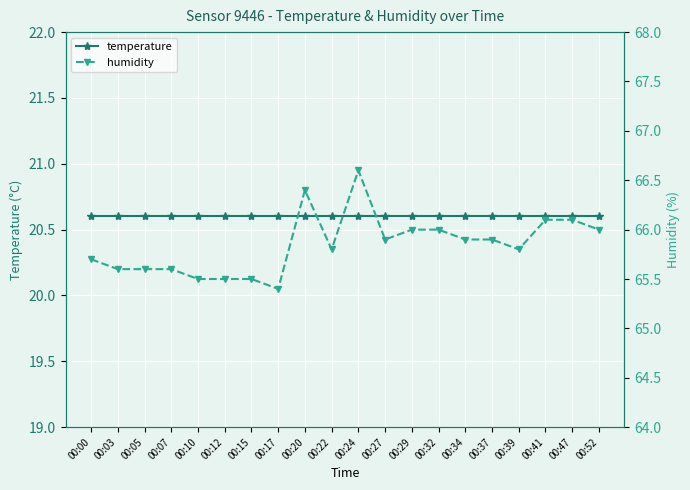

Reading left to right, list all the values displayed in this chart.

temperature: 00:00=20.6	00:03=20.6	00:05=20.6	00:07=20.6	00:10=20.6	00:12=20.6	00:15=20.6	00:17=20.6	00:20=20.6	00:22=20.6	00:24=20.6	00:27=20.6	00:29=20.6	00:32=20.6	00:34=20.6	00:37=20.6	00:39=20.6	00:41=20.6	00:47=20.6	00:52=20.6
humidity: 00:00=65.7	00:03=65.6	00:05=65.6	00:07=65.6	00:10=65.5	00:12=65.5	00:15=65.5	00:17=65.4	00:20=66.4	00:22=65.8	00:24=66.6	00:27=65.9	00:29=66.0	00:32=66.0	00:34=65.9	00:37=65.9	00:39=65.8	00:41=66.1	00:47=66.1	00:52=66.0